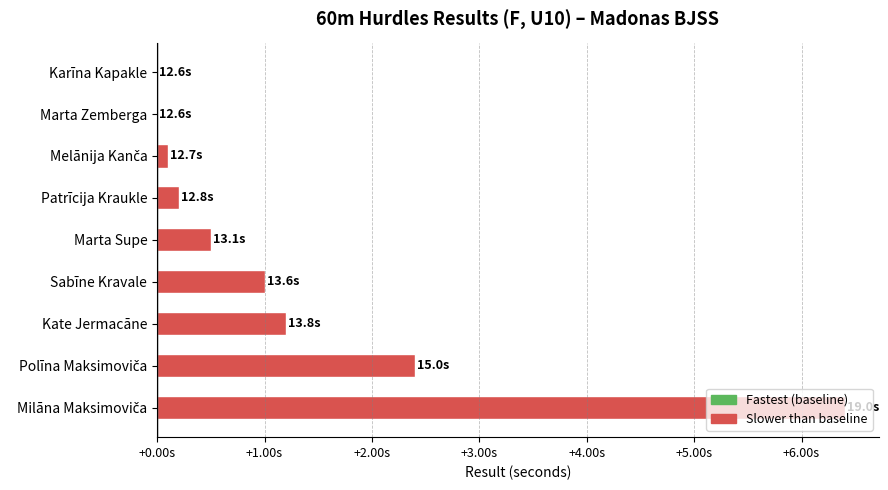

Are the bars grouped side by side (vs. stacked)?

No